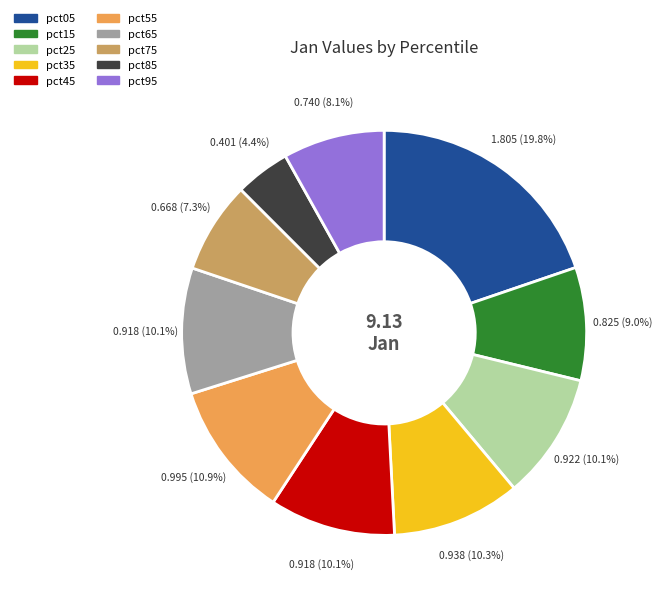

How many segments does this pie chart have?

10